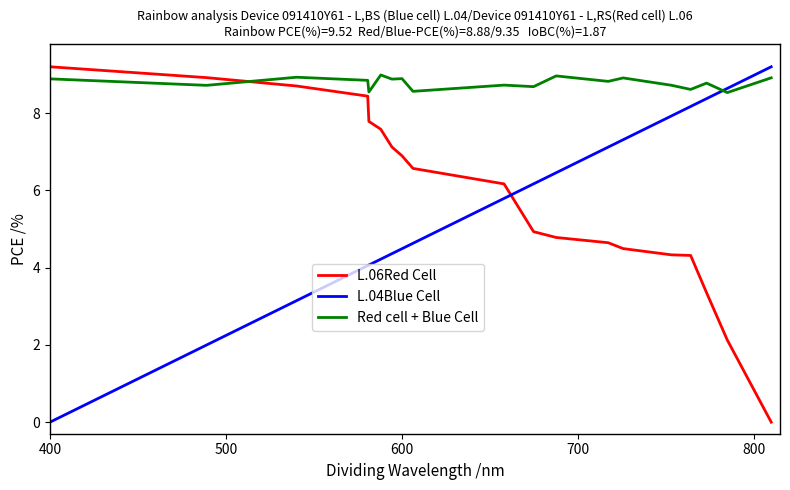

What are all the series names shown in the legend?

L.06Red Cell, L.04Blue Cell, Red cell + Blue Cell